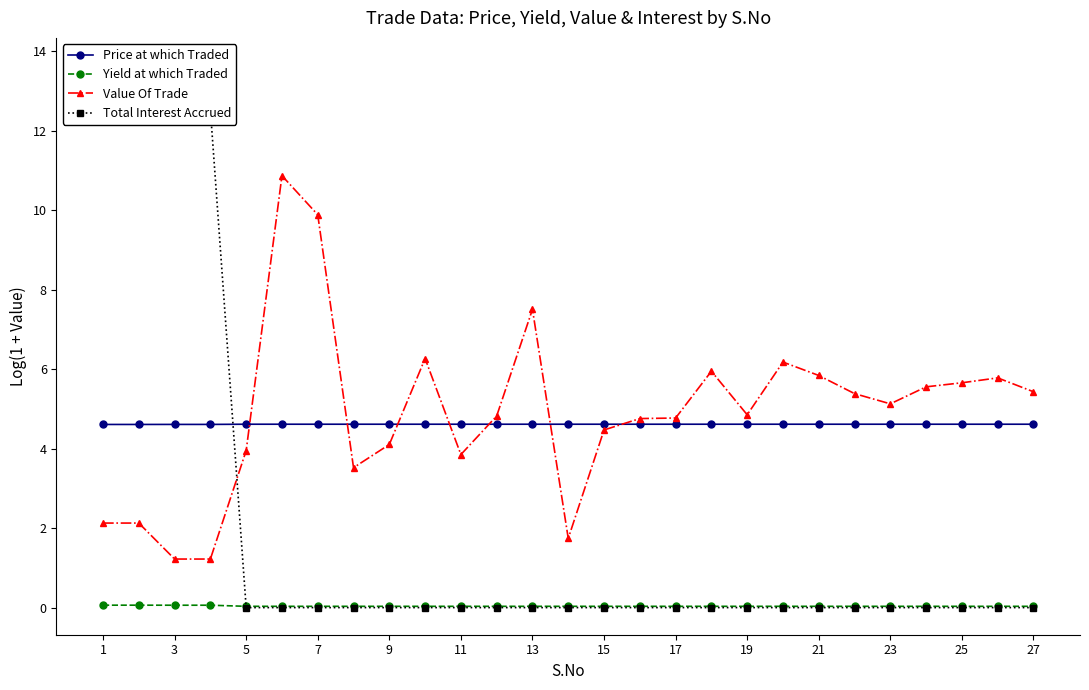

What is the highest value of the Price at which Traded series?

4.6